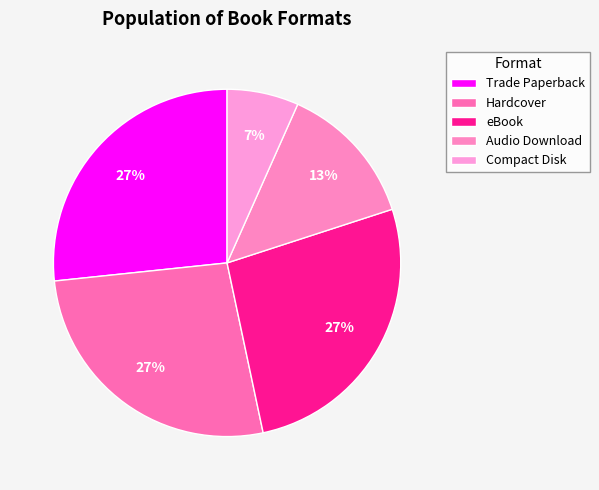

To the nearest percent, what portion does eBook represent?

27%